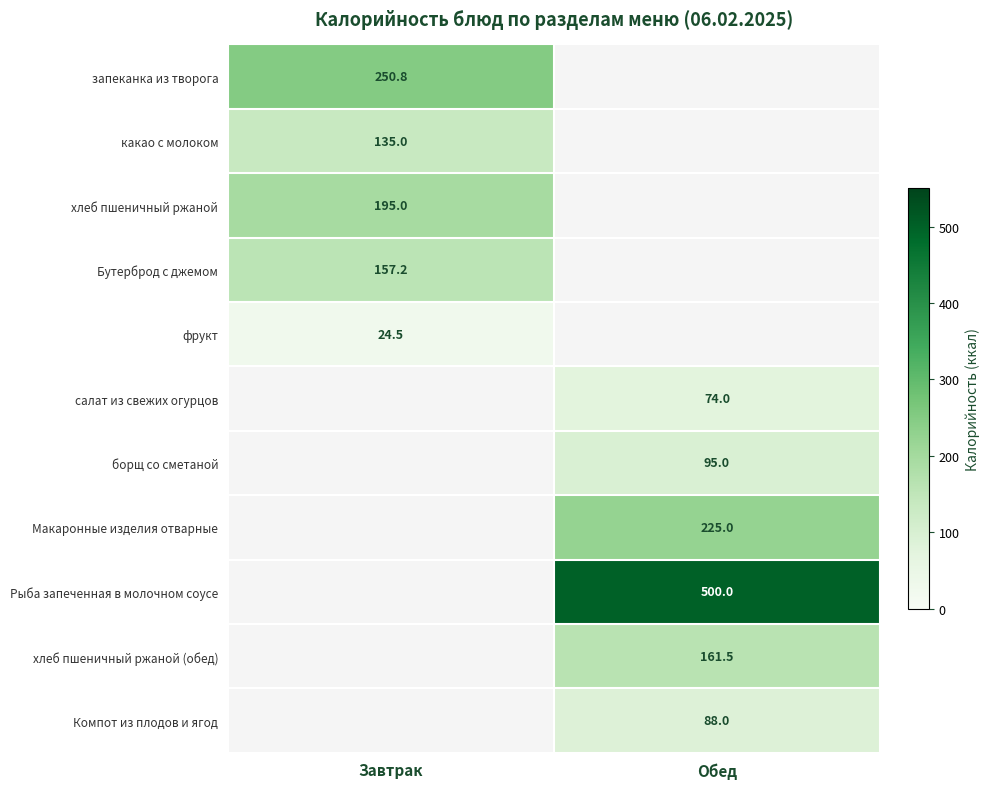

At how many categories does at least one series exceed 385?

1